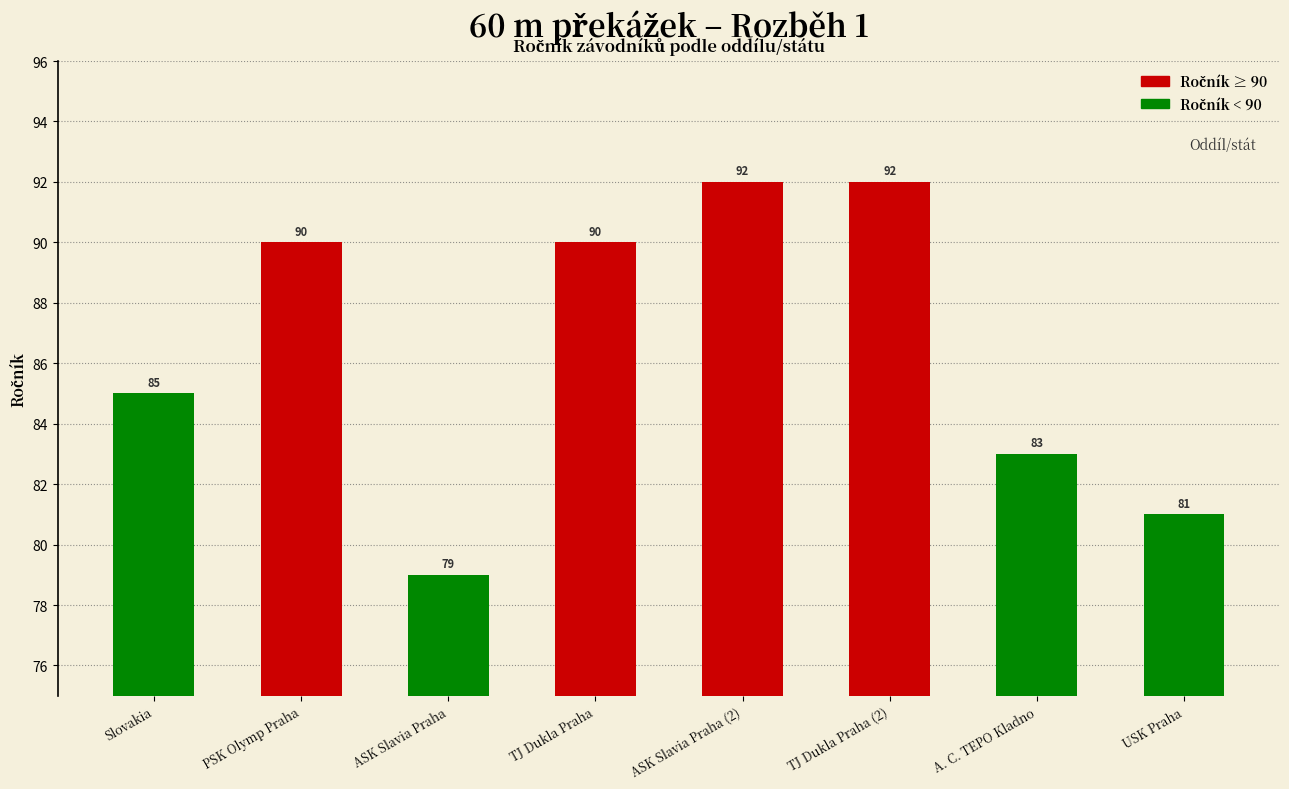

How many categories are shown in the chart?

8